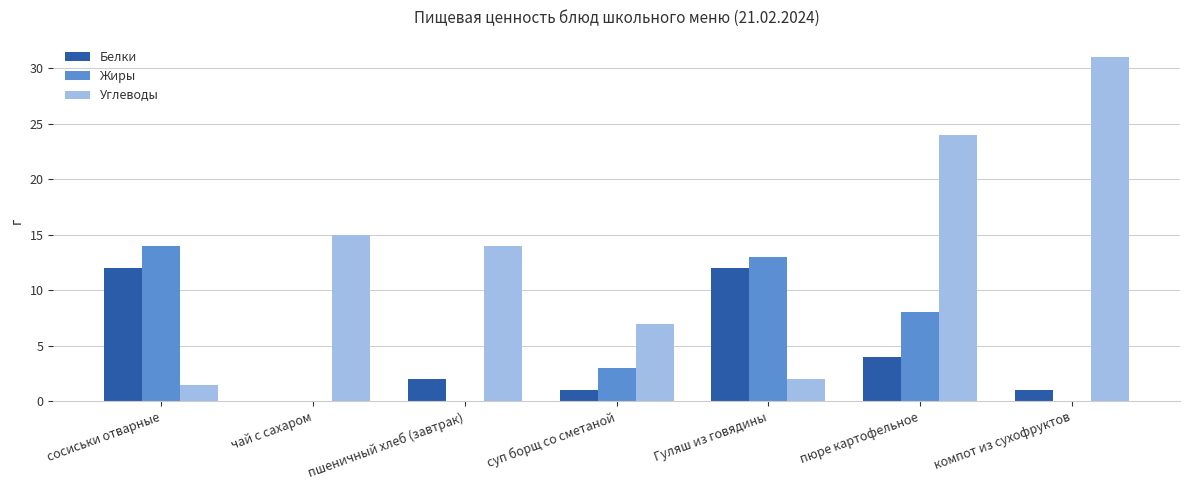

Is the value of Углеводы at чай с сахаром greater than the value of Белки at пшеничный хлеб (завтрак)?

Yes